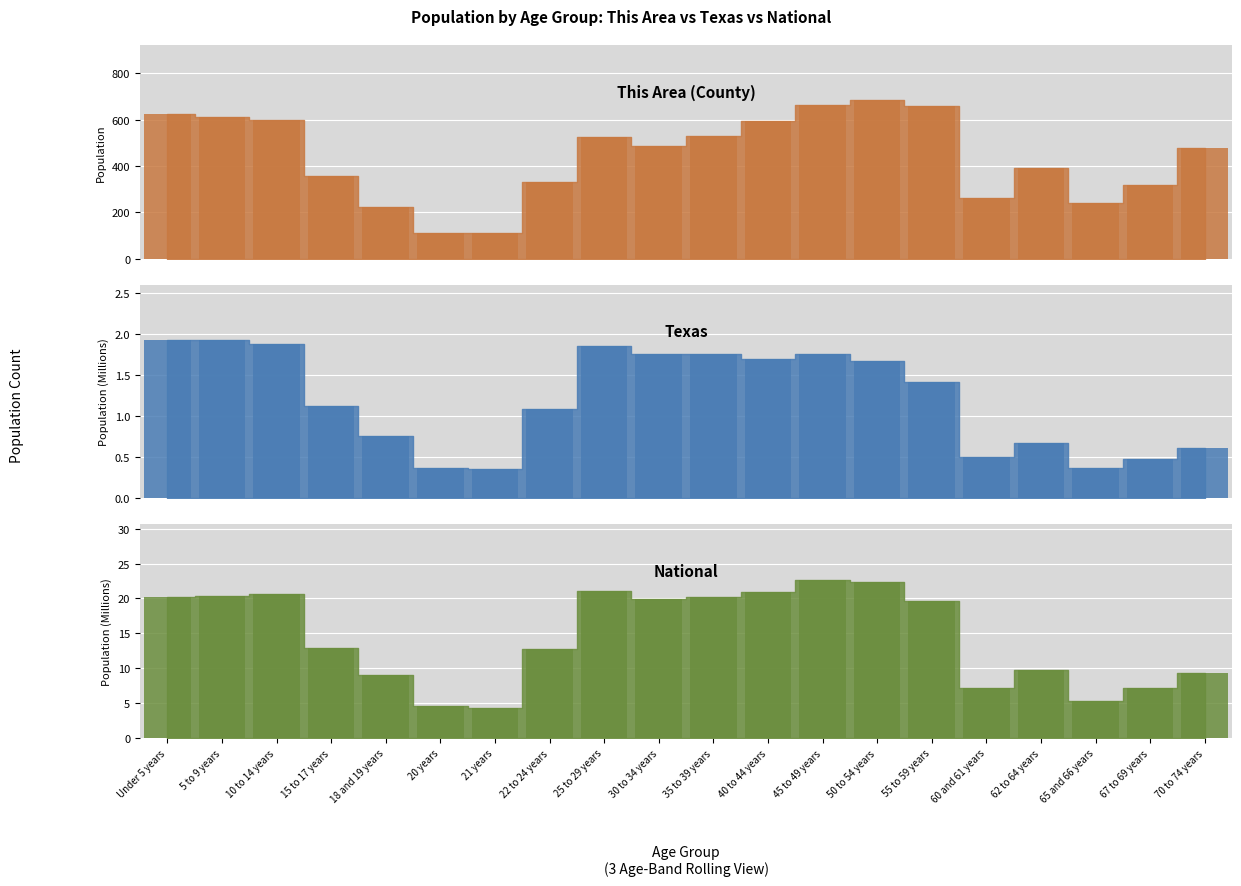

At how many categories does at least one series exceed 584?

7